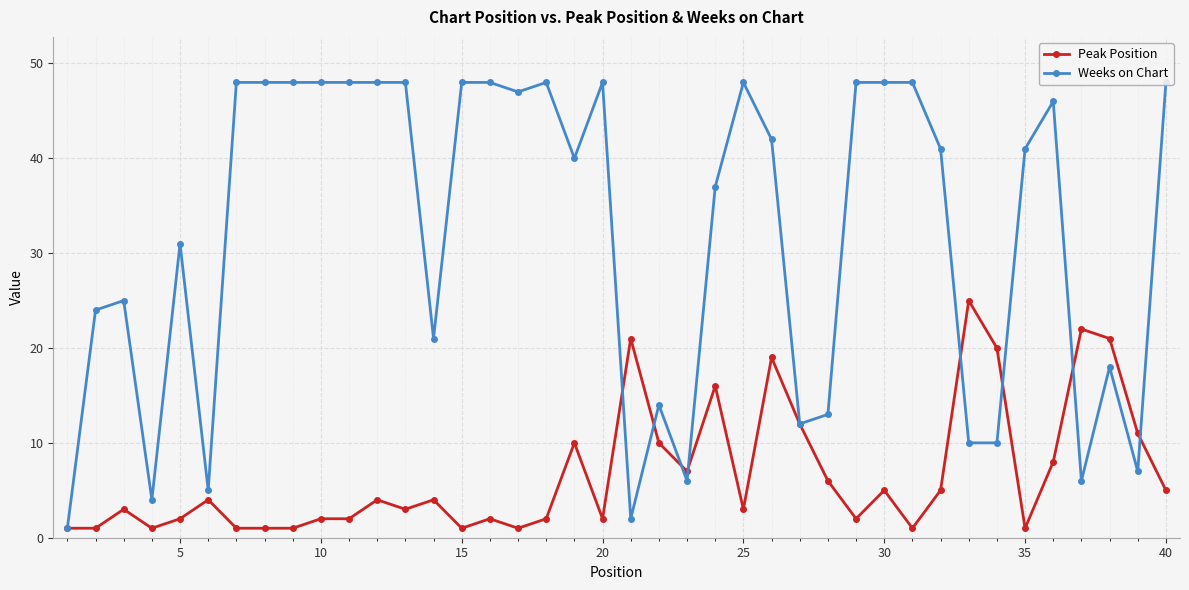

Reading right to left, what are all the values shown in this chart?

Peak Position: 5	11	21	22	8	1	20	25	5	1	5	2	6	12	19	3	16	7	10	21	2	10	2	1	2	1	4	3	4	2	2	1	1	1	4	2	1	3	1	1
Weeks on Chart: 48	7	18	6	46	41	10	10	41	48	48	48	13	12	42	48	37	6	14	2	48	40	48	47	48	48	21	48	48	48	48	48	48	48	5	31	4	25	24	1